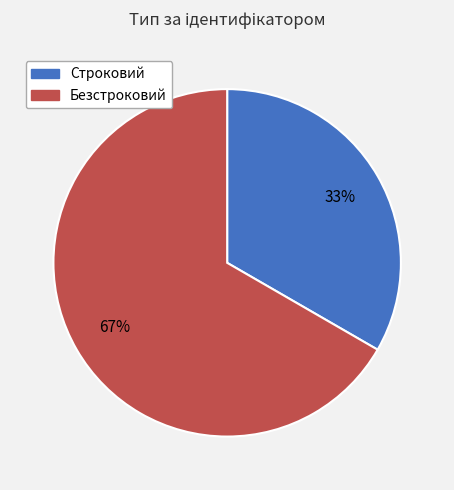

What percentage is the Строковий slice, to the nearest percent?

33%